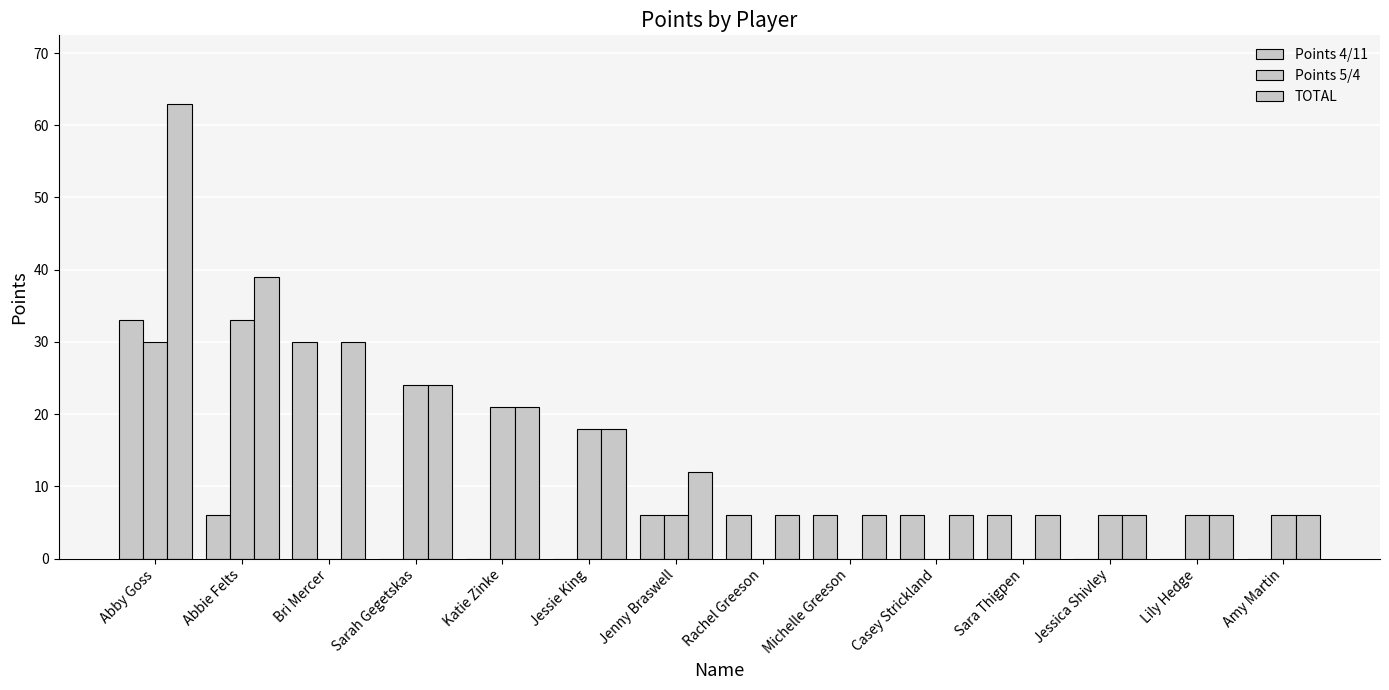

At which category does the chart reach its peak across all series?

Abby Goss